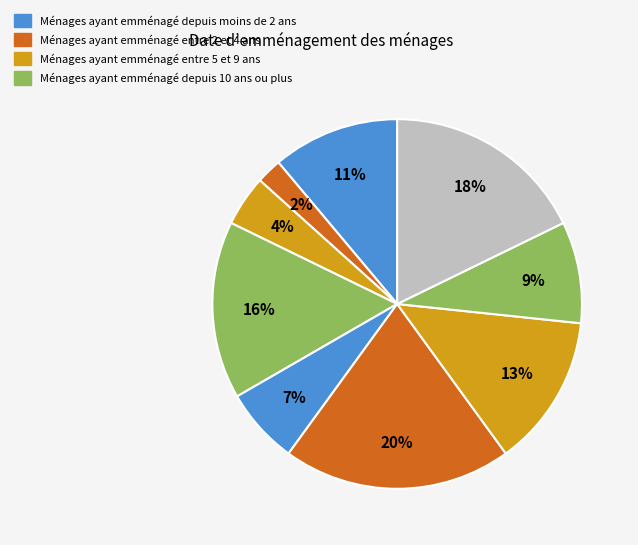

Count the number of slices in the pie.

9